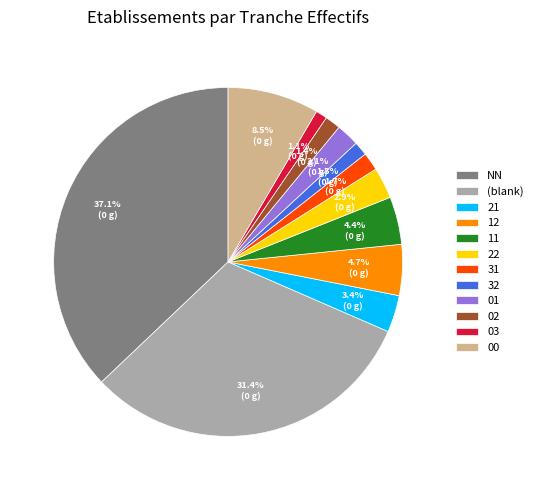

Which category has the biggest portion of the pie?

NN